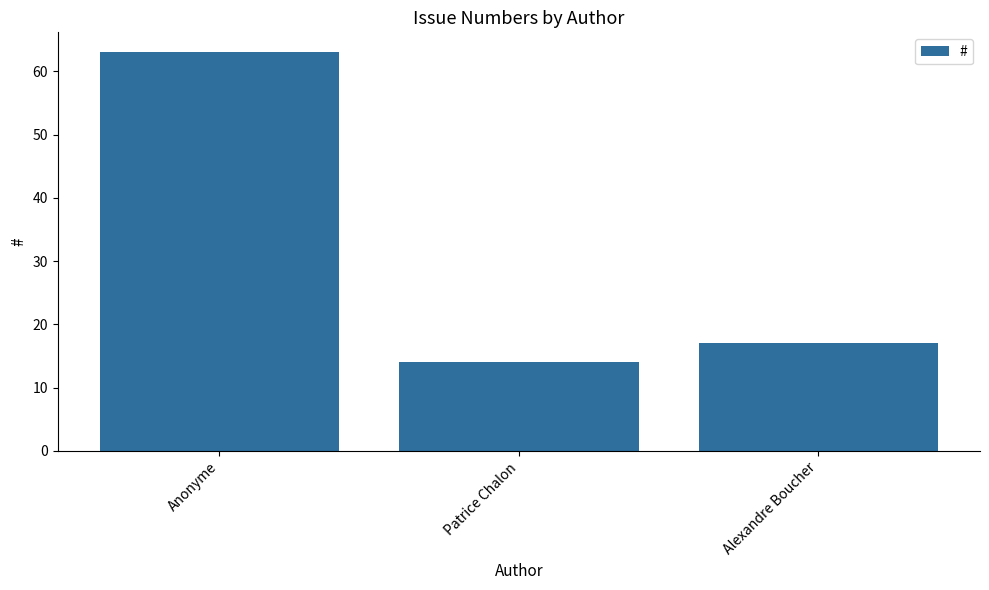

List the labels in order of value, smallest first.

Patrice Chalon, Alexandre Boucher, Anonyme